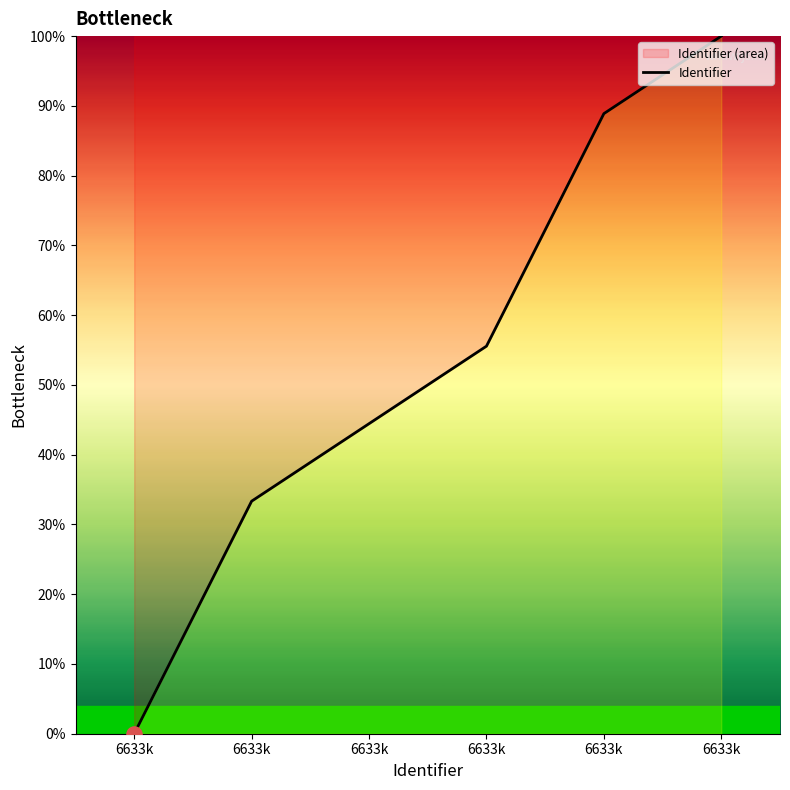

What is the change in value from 6633k to 6633k?

+0.3